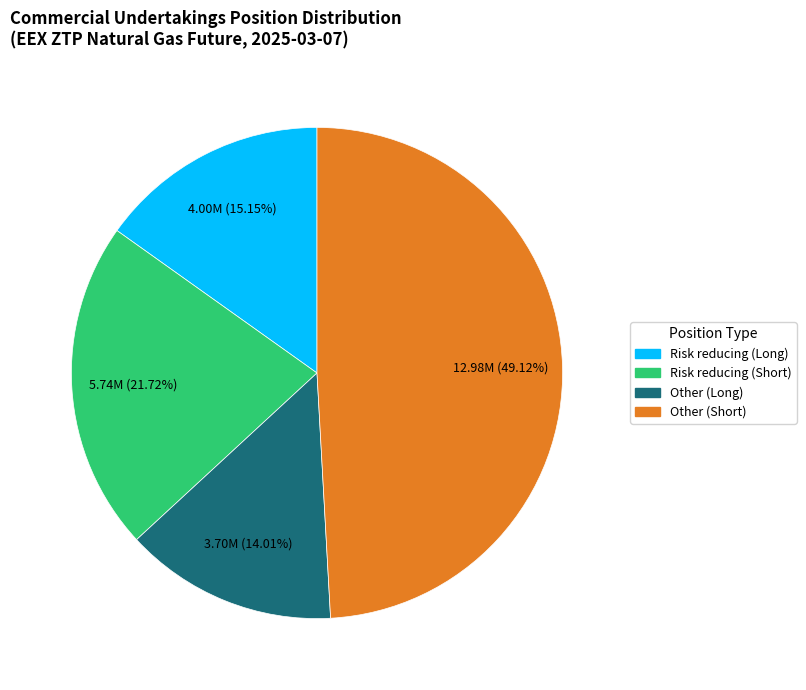

Does Other (Long) represent more than half of the total?

No